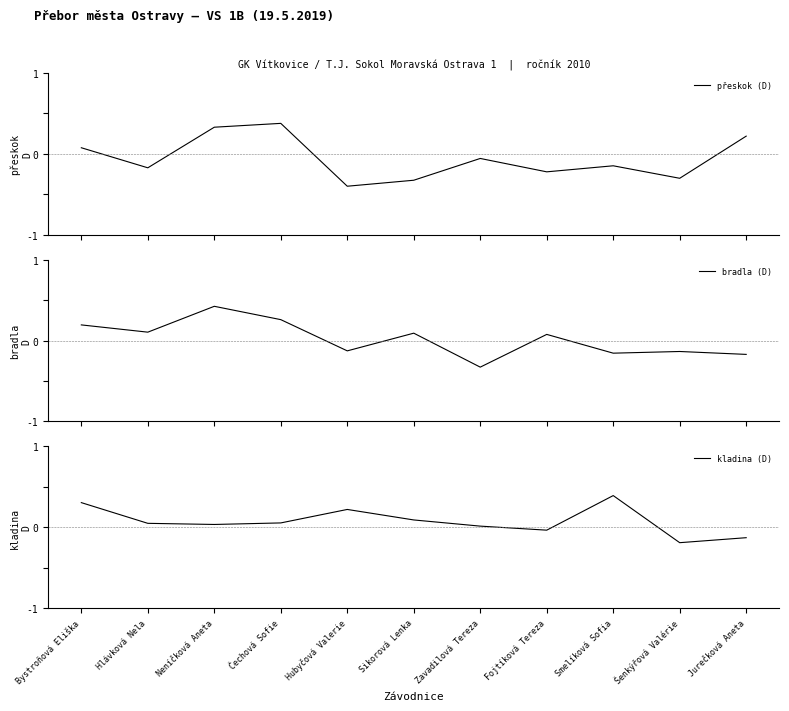

Is it true that přeskok (D) equals 0.5 at Čechová Sofie?

False